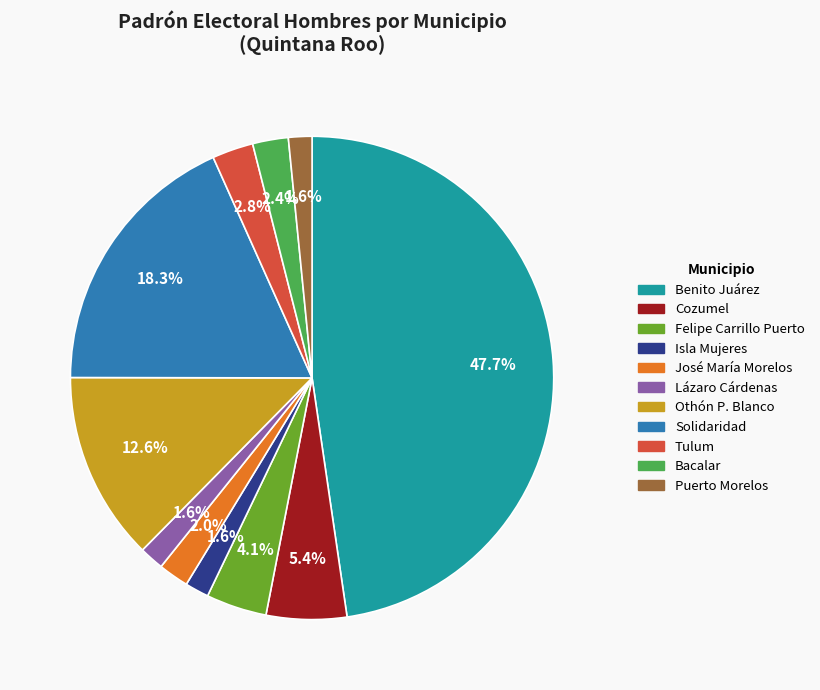

What is the largest slice in the pie chart?

Benito Juárez